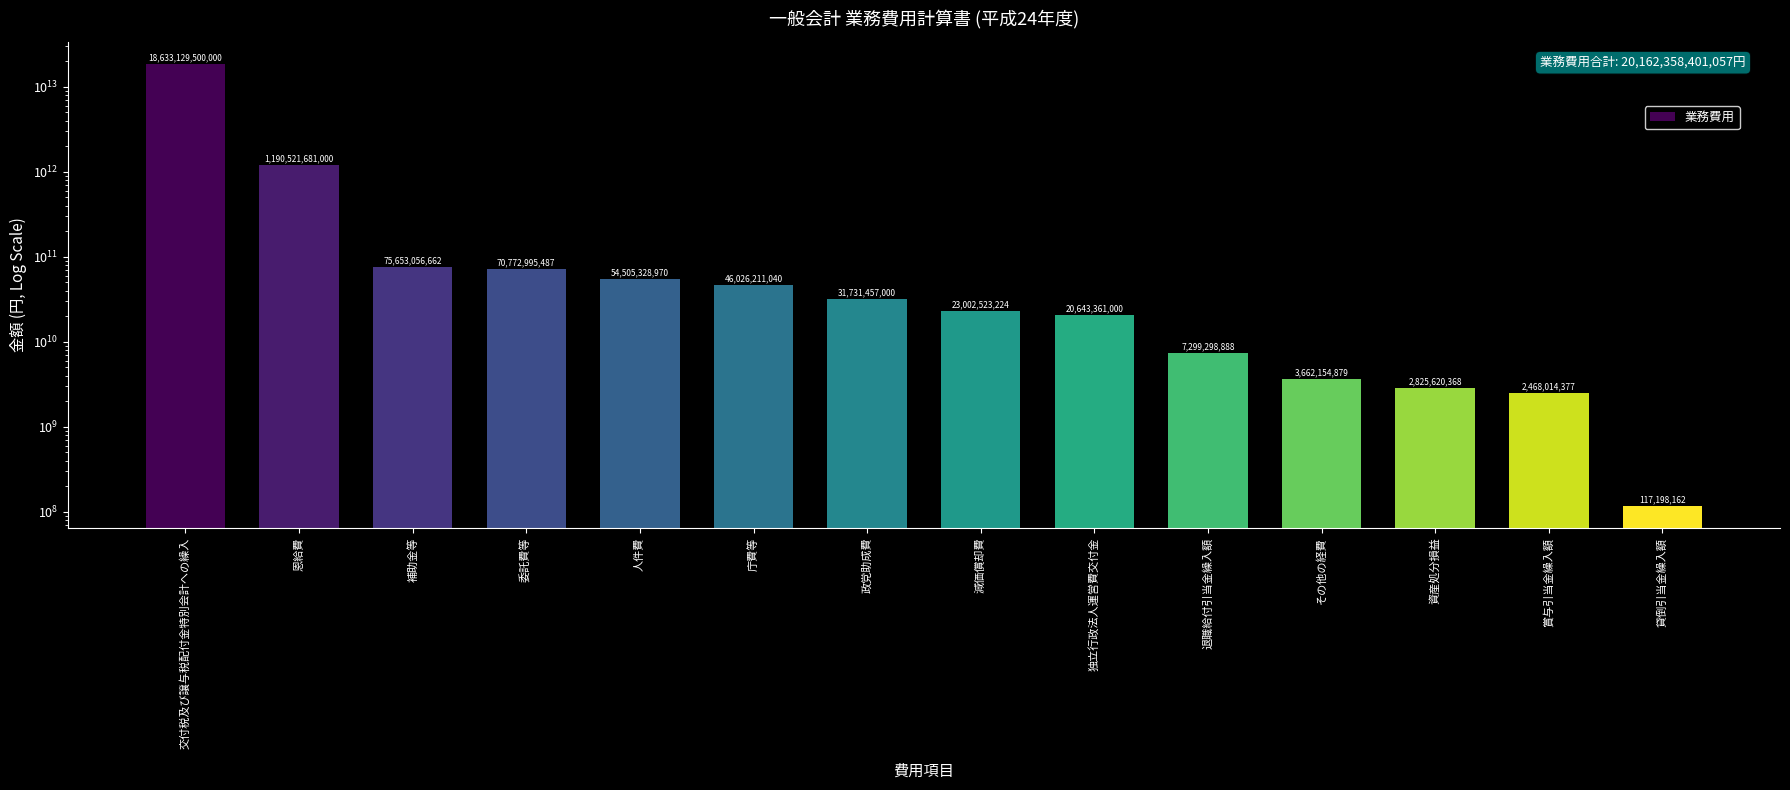

What is the minimum value shown in the chart?

117198162